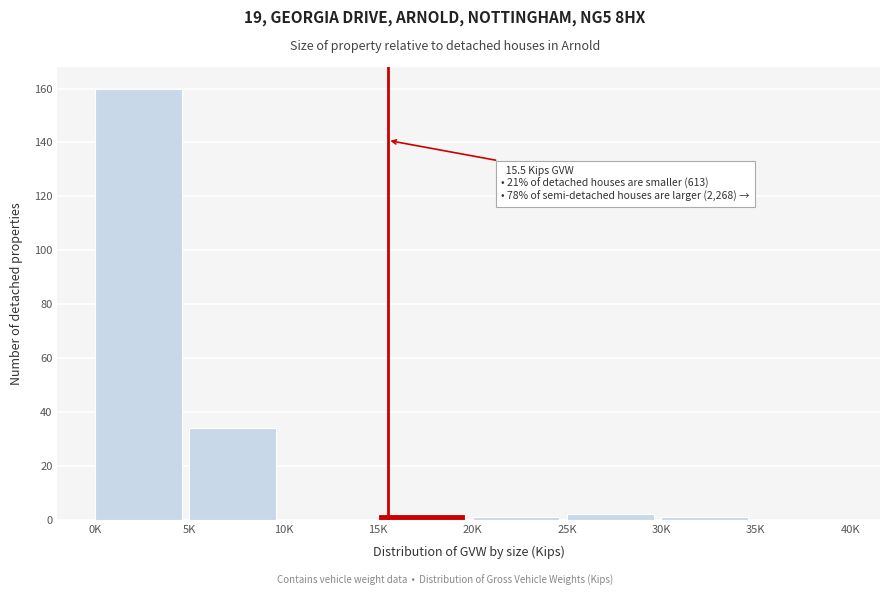

Reading left to right, what are all the values shown in this chart?

0K=160	5K=34	10K=0	15K=2	20K=1	25K=2	30K=1	35K=0